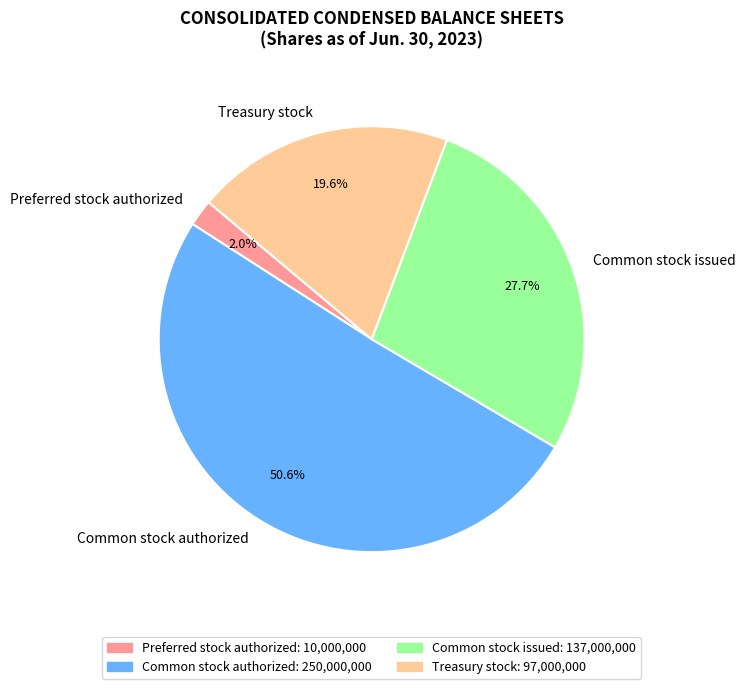

Count the number of slices in the pie.

4